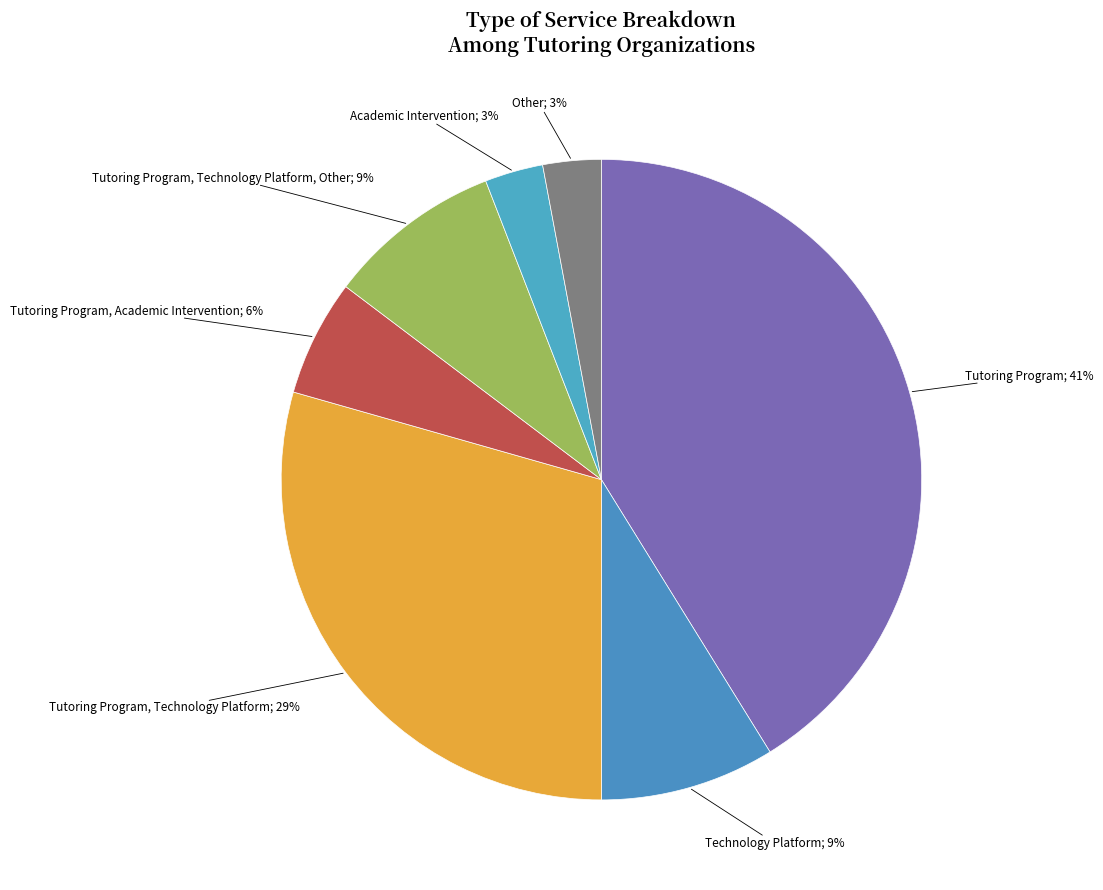

Count the number of slices in the pie.

7